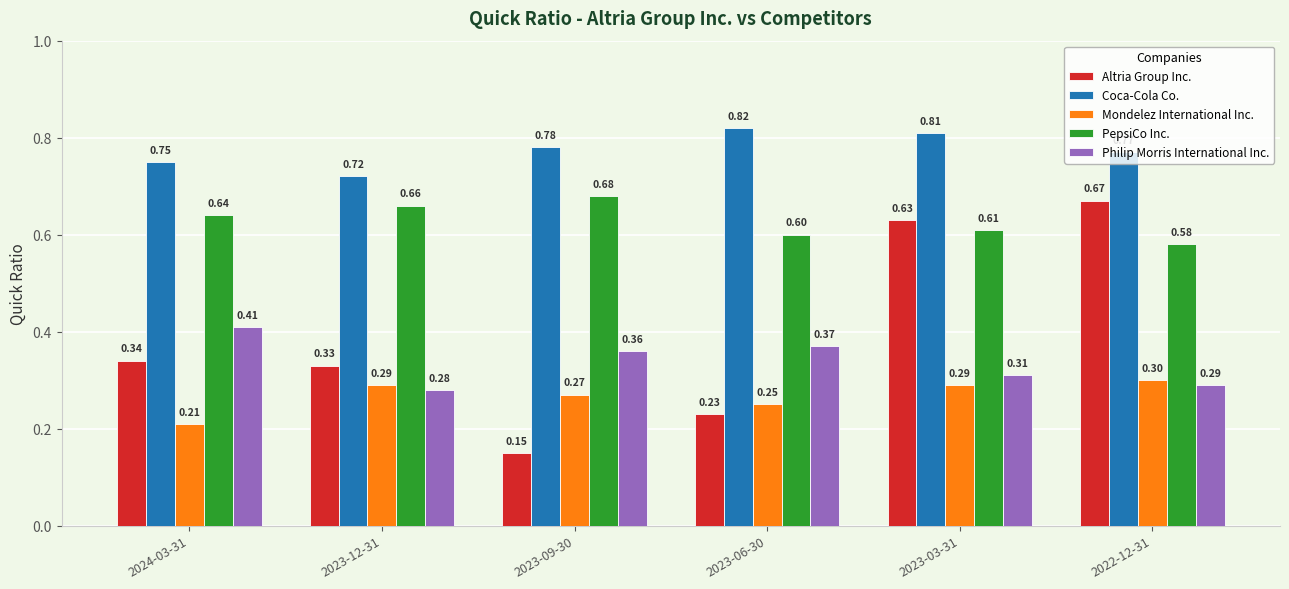

At which category is the sum across all series the highest?

2023-03-31